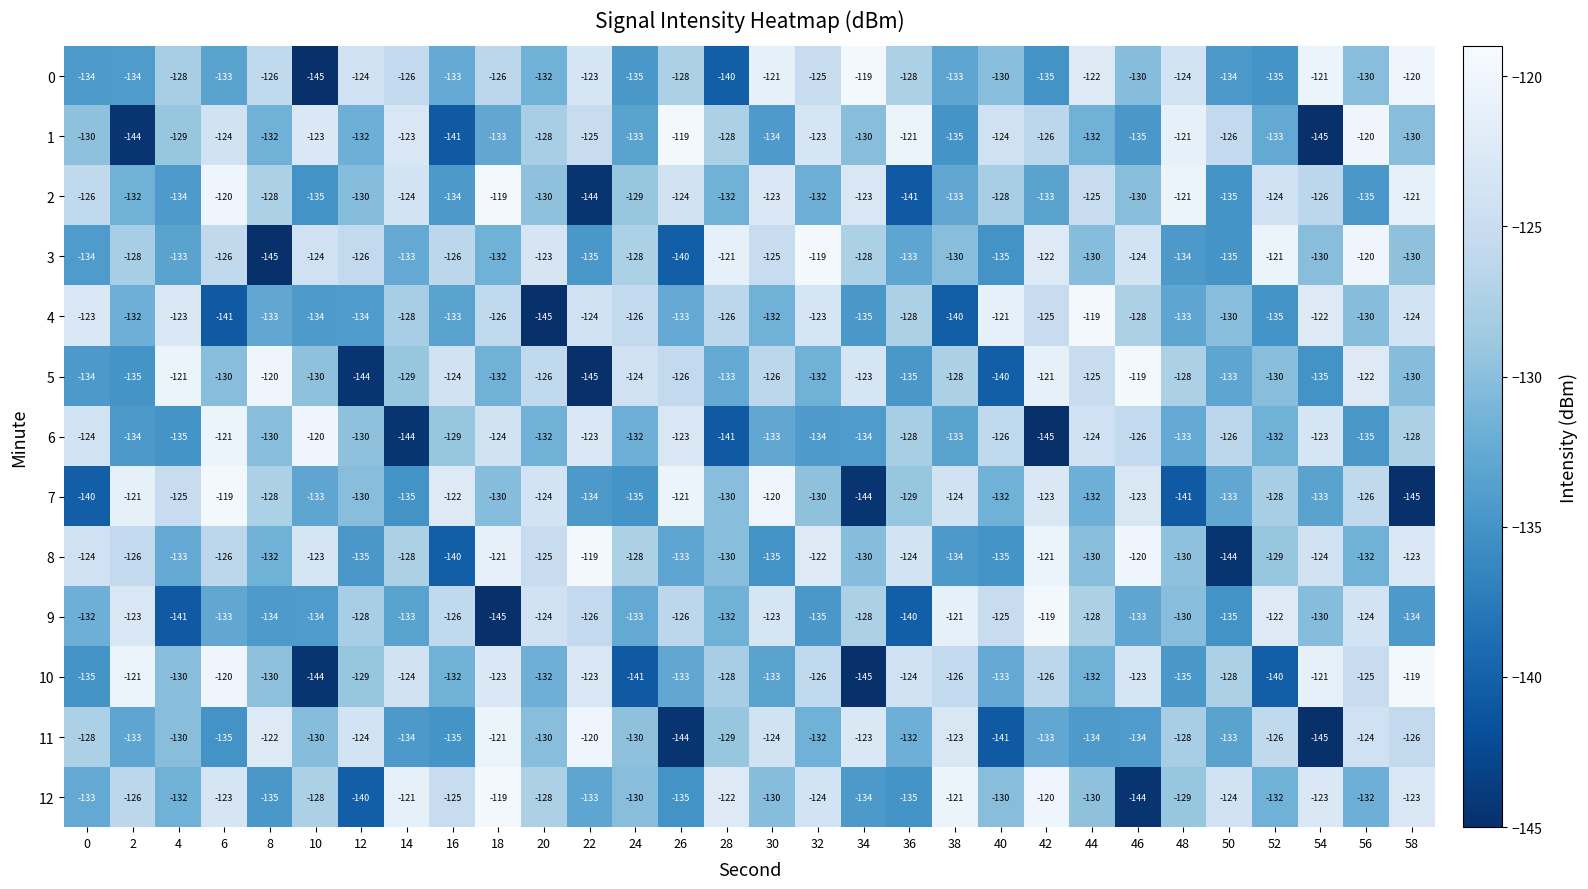

What is the difference between the highest and lowest values at 52?

19